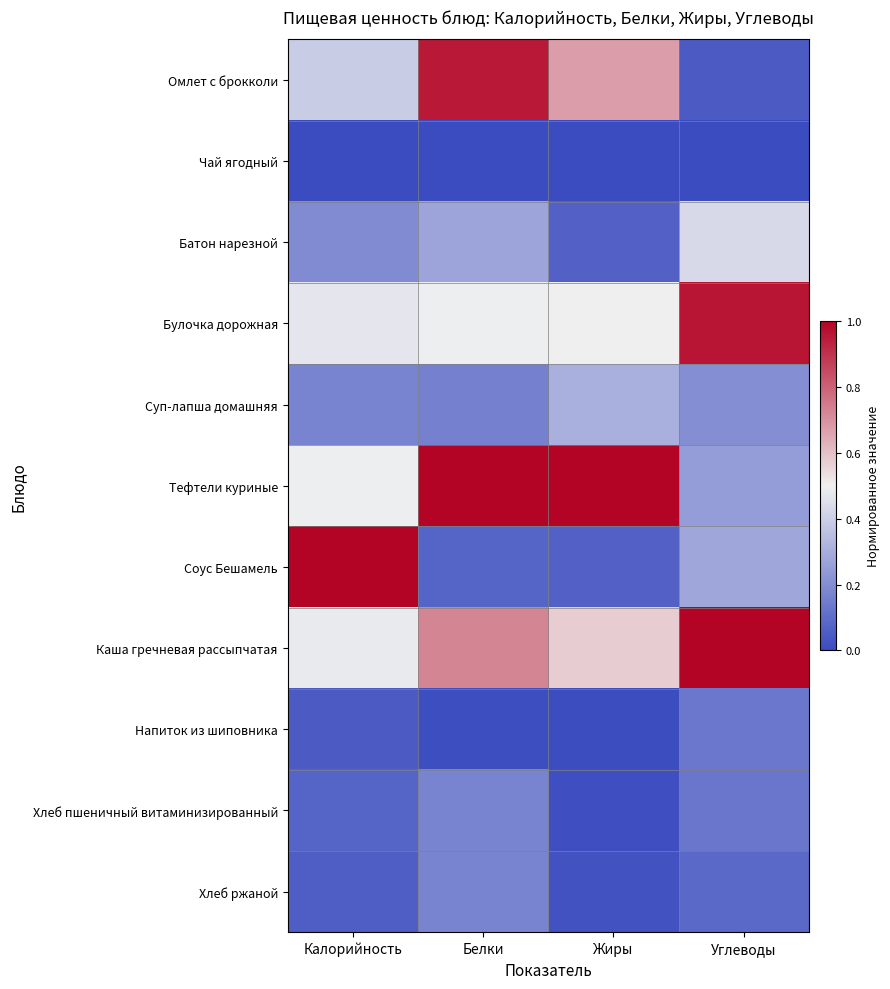

Count the number of categories in the chart.

4